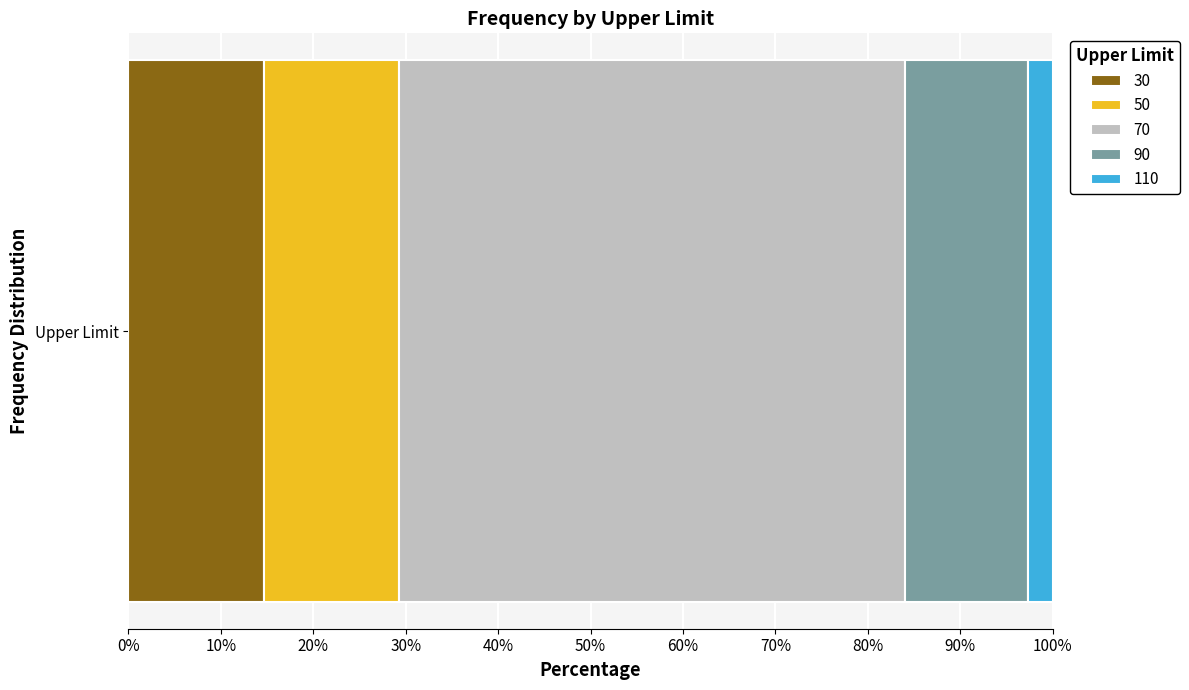

What is the lowest value of the 30 series?

14.7